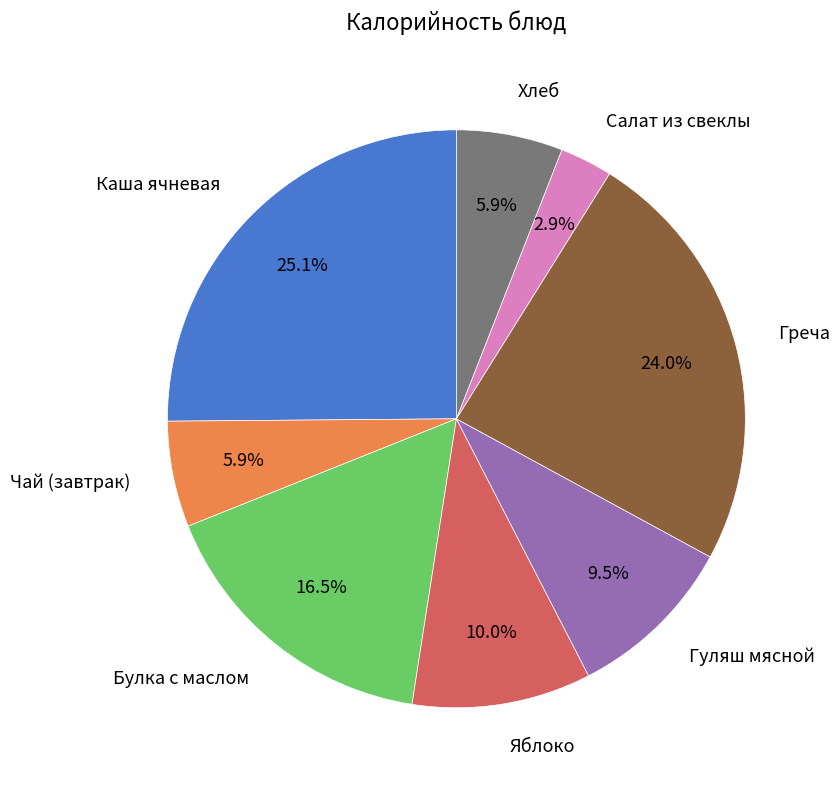

Is the sum of Чай (завтрак) and Булка с маслом greater than half?

No